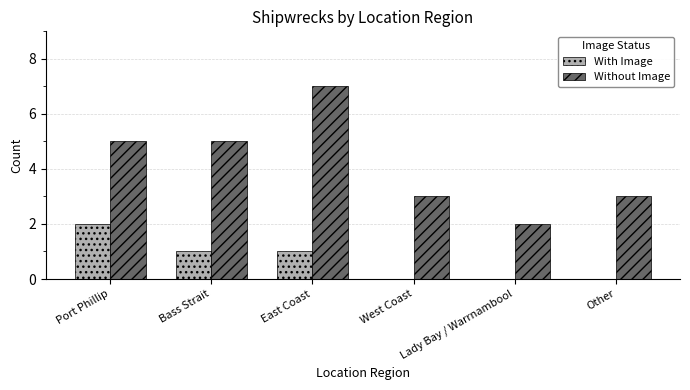

Reading right to left, extract all data points from this chart.

With Image: 0	0	0	1	1	2
Without Image: 3	2	3	7	5	5